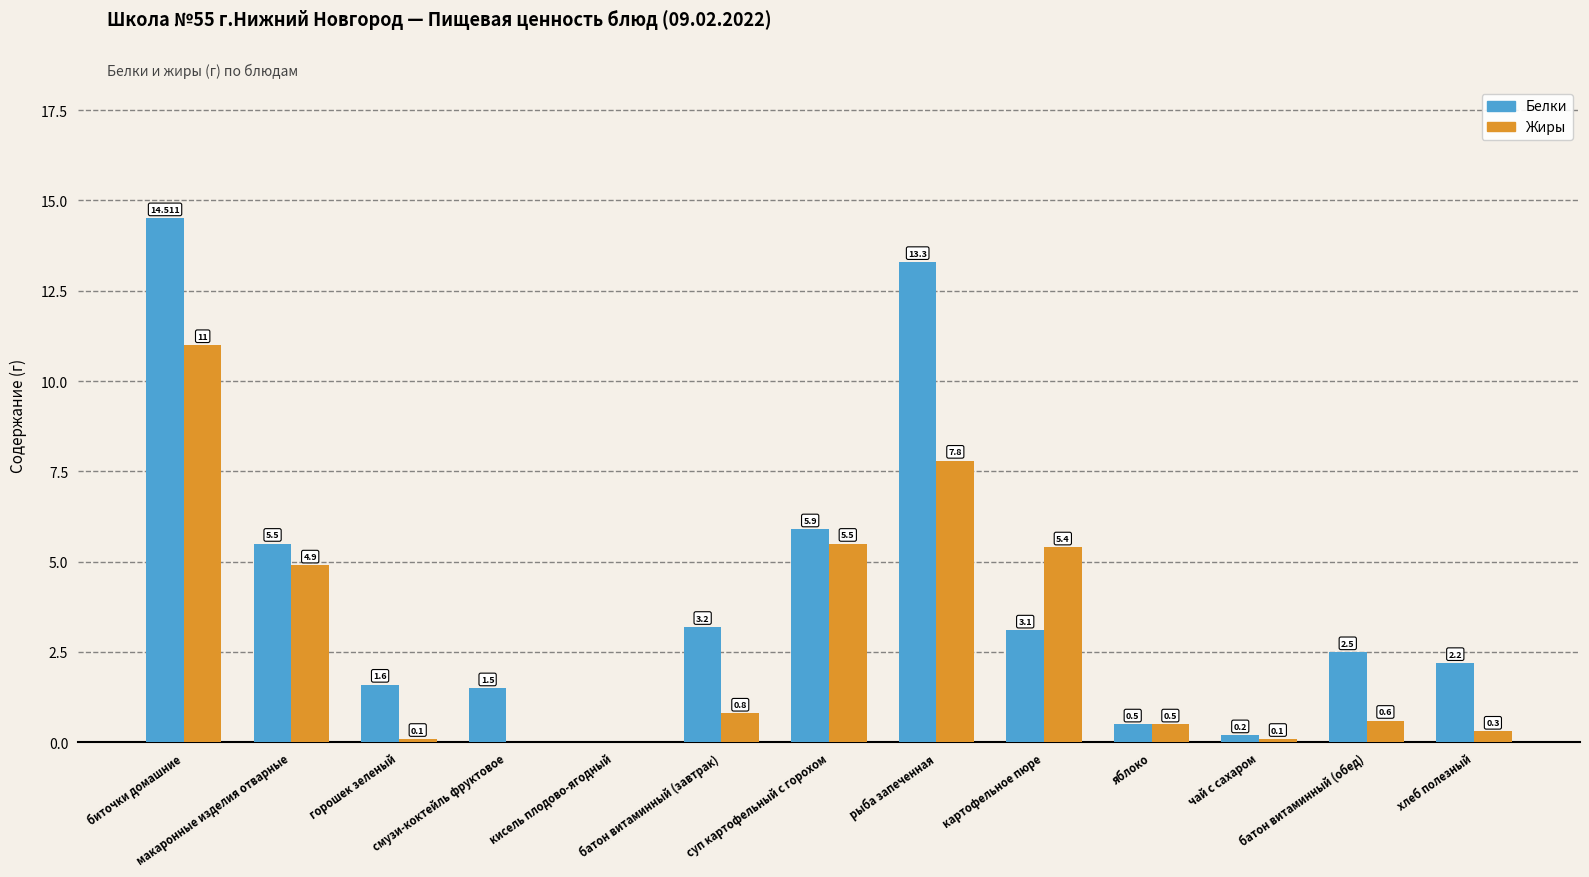

Which series has the largest total across all categories?

Белки